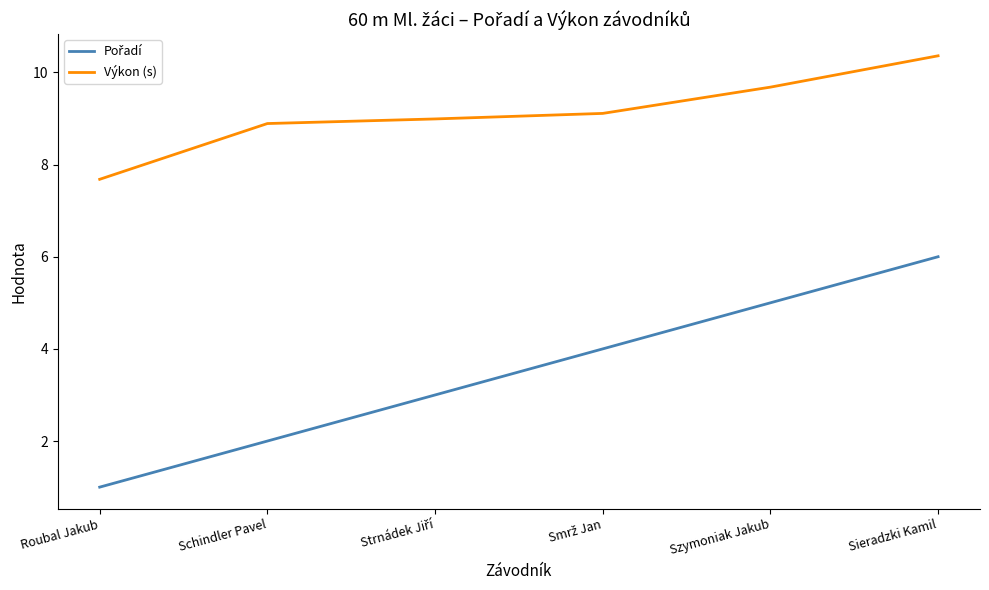

At which label does Výkon (s) reach its peak?

Sieradzki Kamil